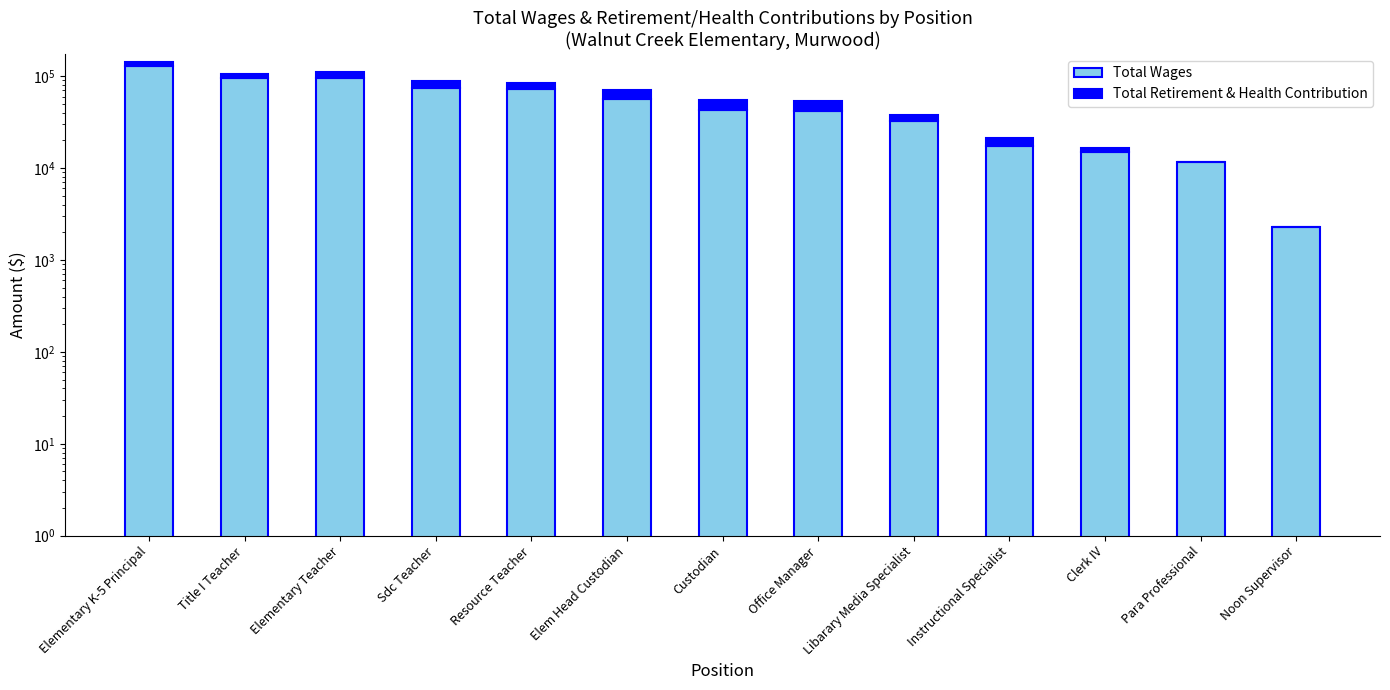

At which label does Total Wages first exceed 43017?

Elementary K-5 Principal